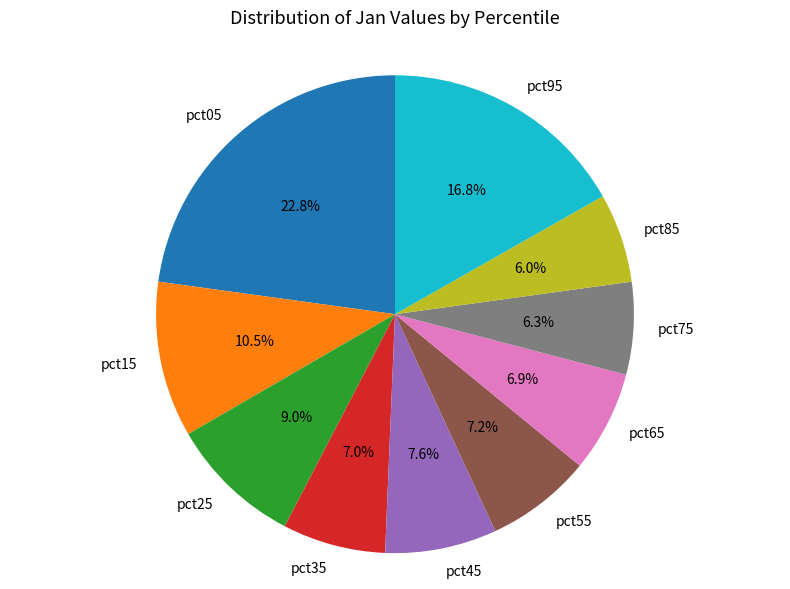

True or false: pct05 accounts for 15% of the total.

False